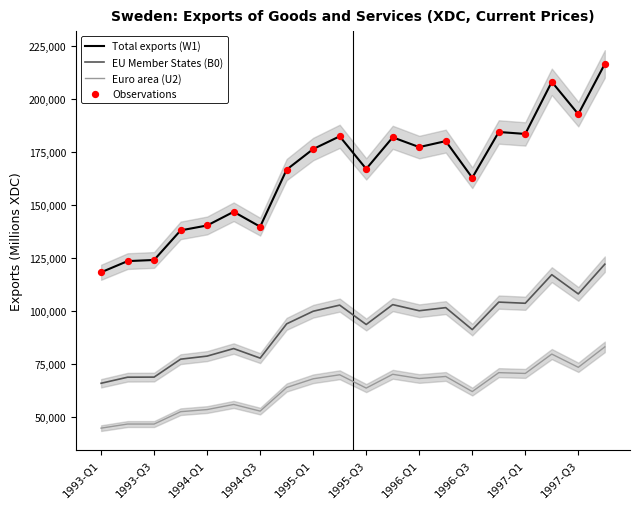

Which series reaches the maximum Y coordinate?

Total exports (W1)